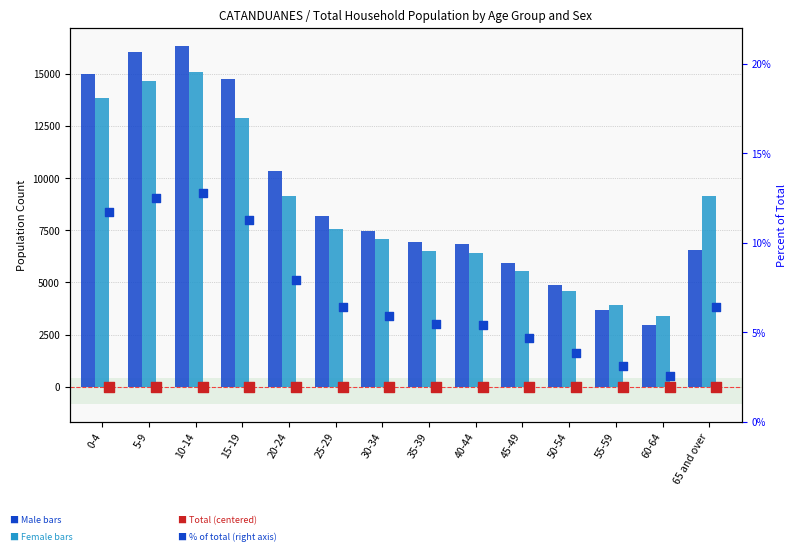

At which category is the sum across all series the highest?

10-14